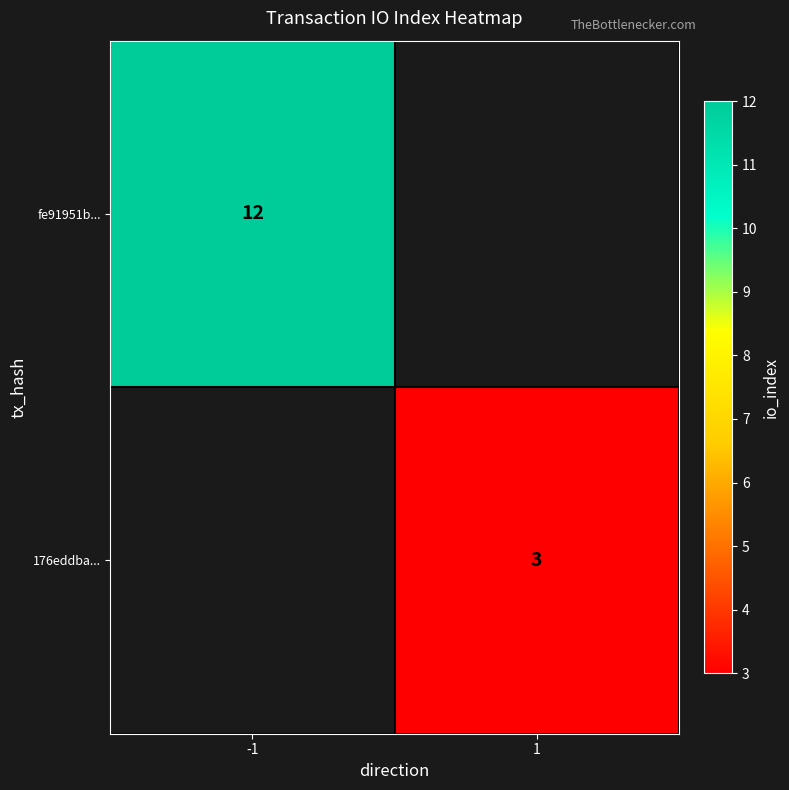

At how many categories does at least one series exceed 3?

1